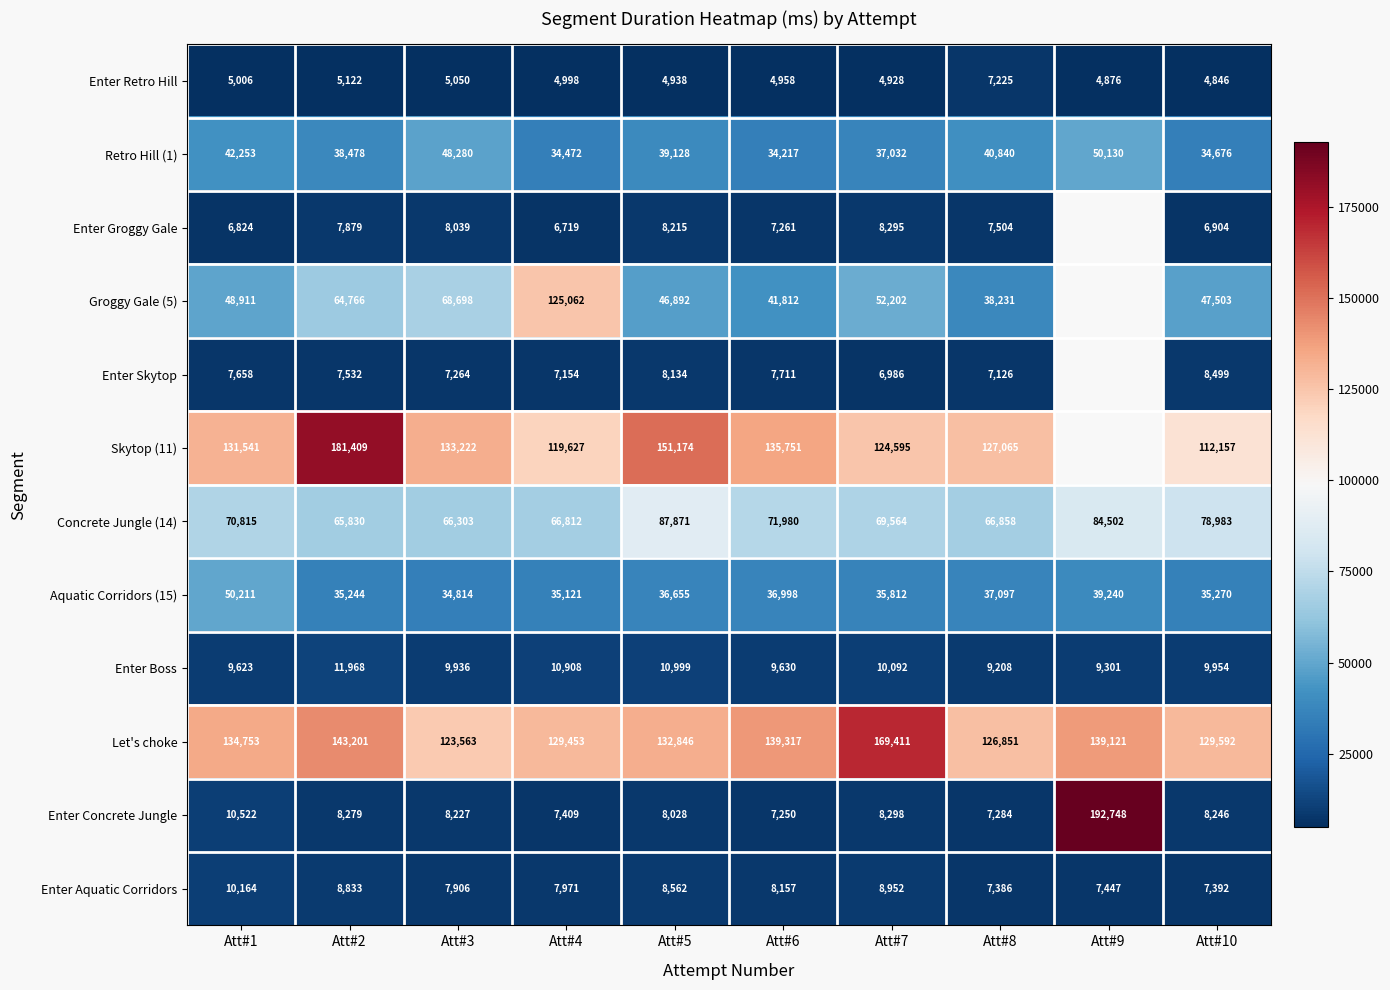

What is the approximate value of Enter Retro Hill at Att#10, to the nearest 50?

4850